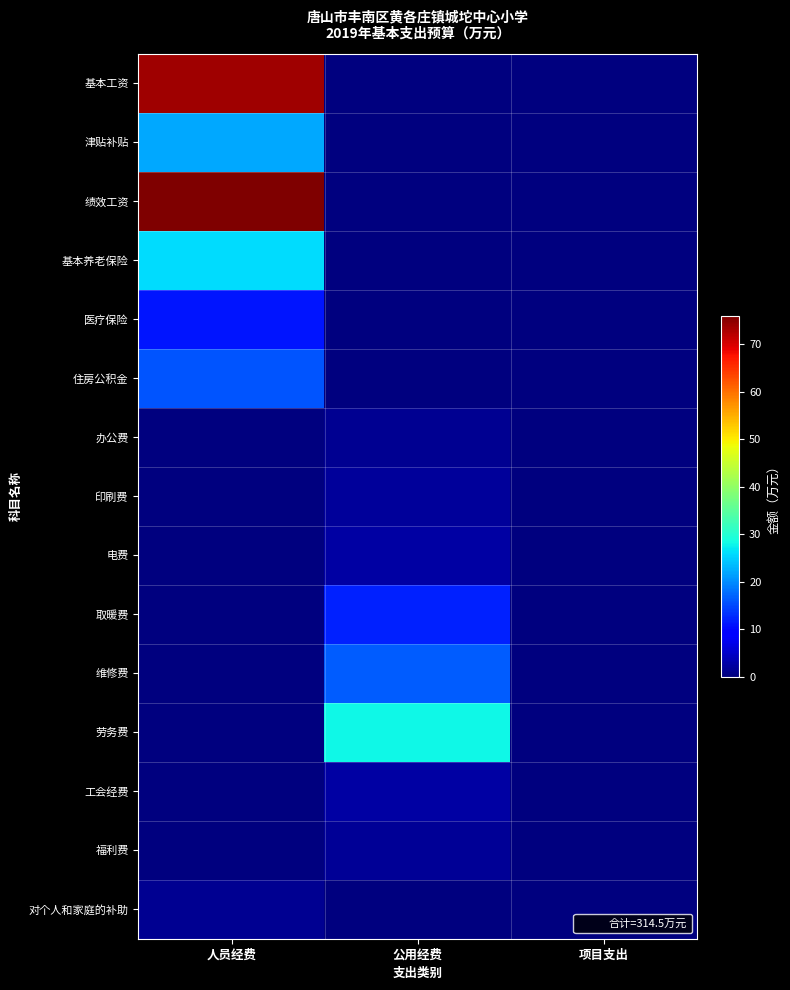

Reading right to left, what are all the values shown in this chart?

基本工资: 项目支出=0.0	公用经费=0.0	人员经费=73.7
津贴补贴: 项目支出=0.0	公用经费=0.0	人员经费=22.2
绩效工资: 项目支出=0.0	公用经费=0.0	人员经费=76.0
基本养老保险: 项目支出=0.0	公用经费=0.0	人员经费=26.0
医疗保险: 项目支出=0.0	公用经费=0.0	人员经费=11.0
住房公积金: 项目支出=0.0	公用经费=0.0	人员经费=16.0
办公费: 项目支出=0.0	公用经费=1.3	人员经费=0.0
印刷费: 项目支出=0.0	公用经费=2.0	人员经费=0.0
电费: 项目支出=0.0	公用经费=2.6	人员经费=0.0
取暖费: 项目支出=0.0	公用经费=12.0	人员经费=0.0
维修费: 项目支出=0.0	公用经费=16.6	人员经费=0.0
劳务费: 项目支出=0.0	公用经费=28.0	人员经费=0.0
工会经费: 项目支出=0.0	公用经费=2.6	人员经费=0.0
福利费: 项目支出=0.0	公用经费=1.6	人员经费=0.0
对个人和家庭的补助: 项目支出=0.0	公用经费=0.0	人员经费=1.2